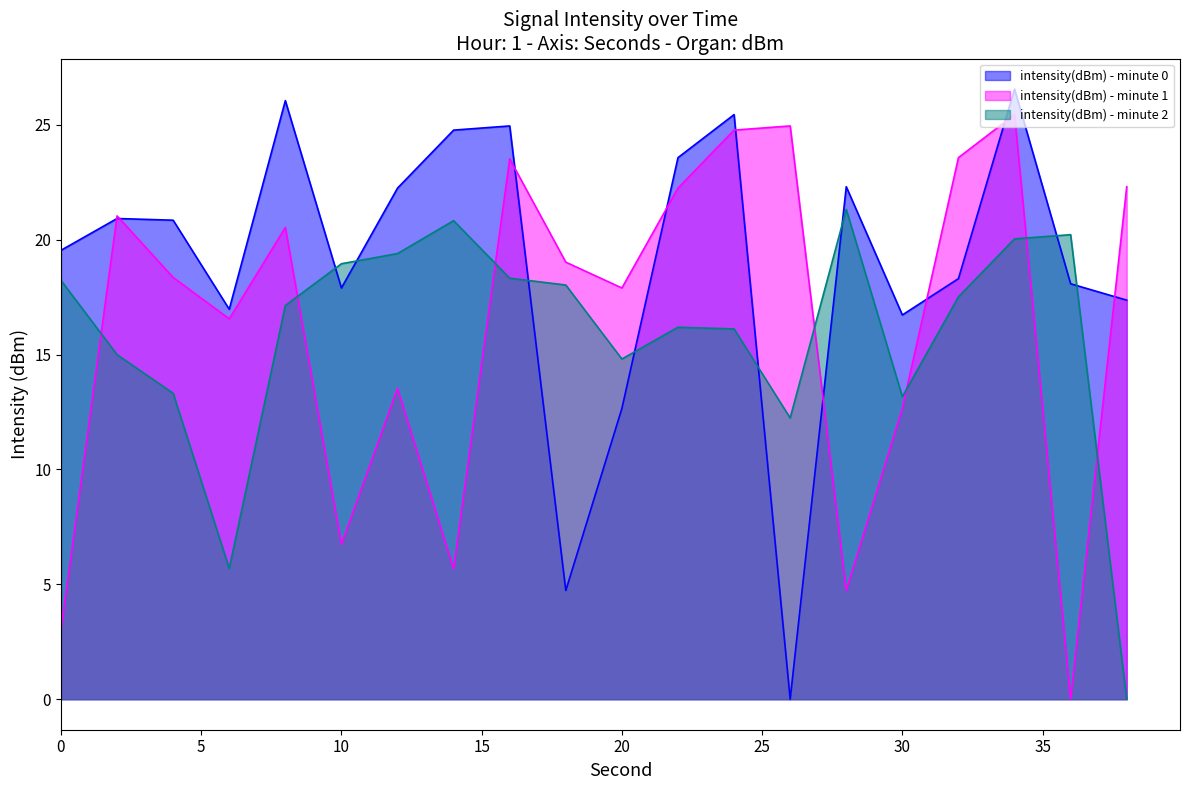

At which category does intensity(dBm) - minute 2 reach its first local peak?

14